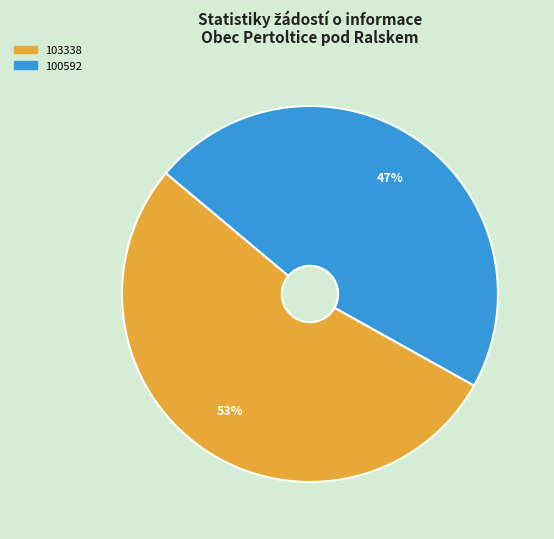

Does any single category account for the majority?

Yes